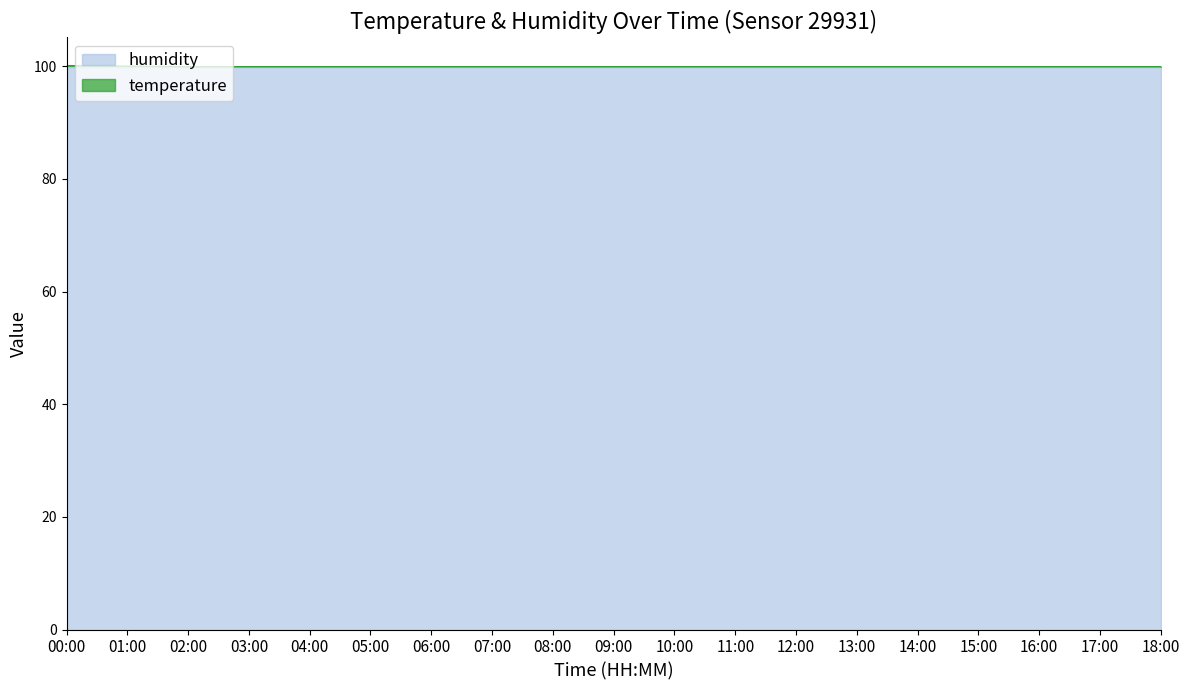

List the labels in order of value, smallest first.

02:00, 03:00, 04:00, 05:00, 06:00, 07:00, 08:00, 09:00, 10:00, 11:00, 12:00, 13:00, 14:00, 15:00, 16:00, 17:00, 18:00, 01:00, 00:00